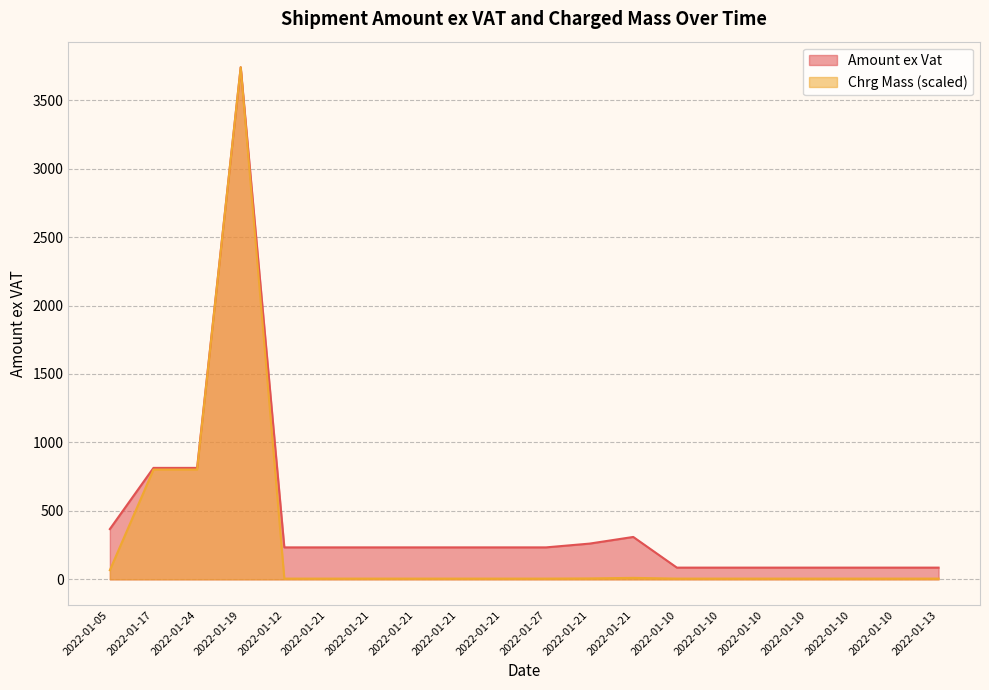

Is it true that Amount ex Vat equals 101.8 at 2022-01-21?

False